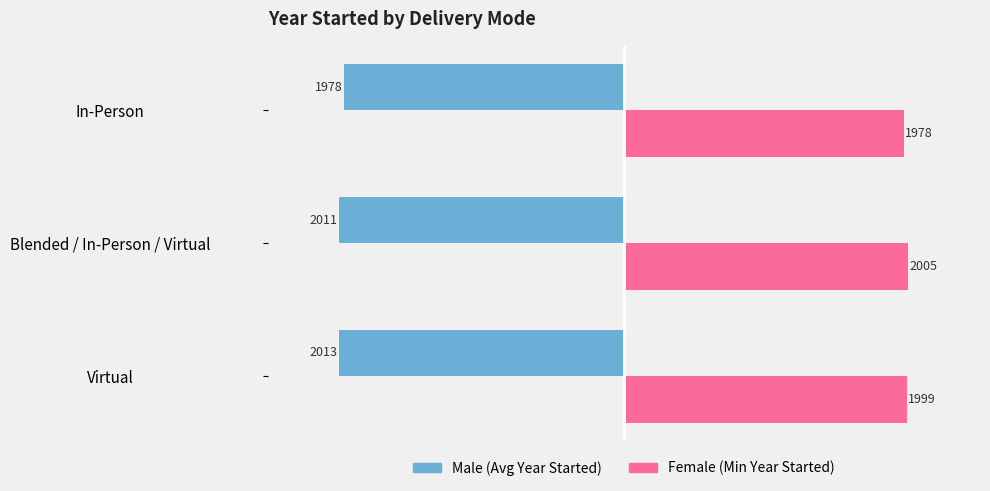

At which category is the sum across all series the highest?

In-Person